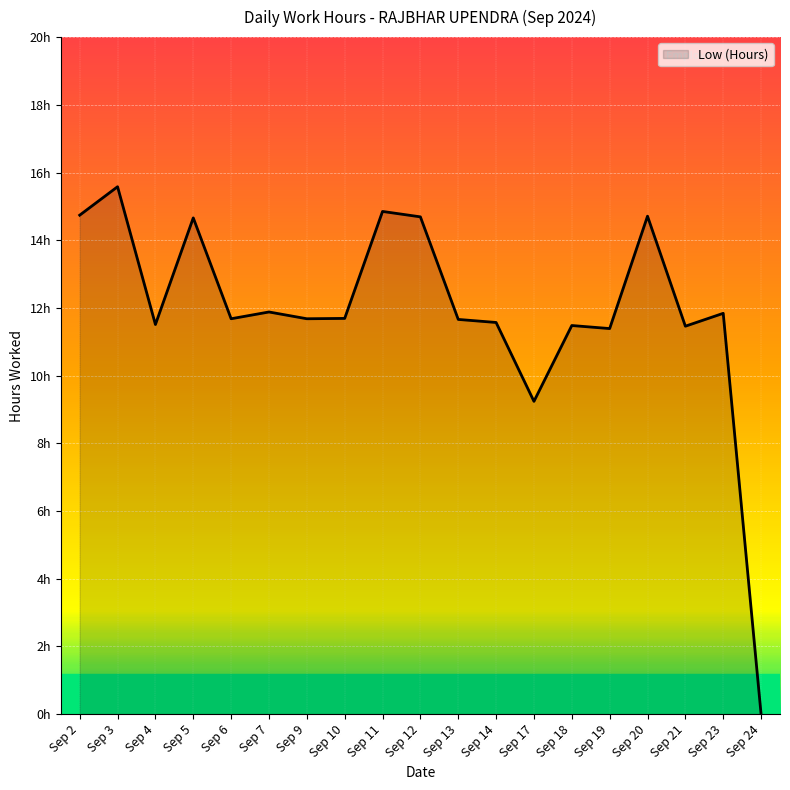

What is the change in value from Sep 9 to Sep 19?

-0.3